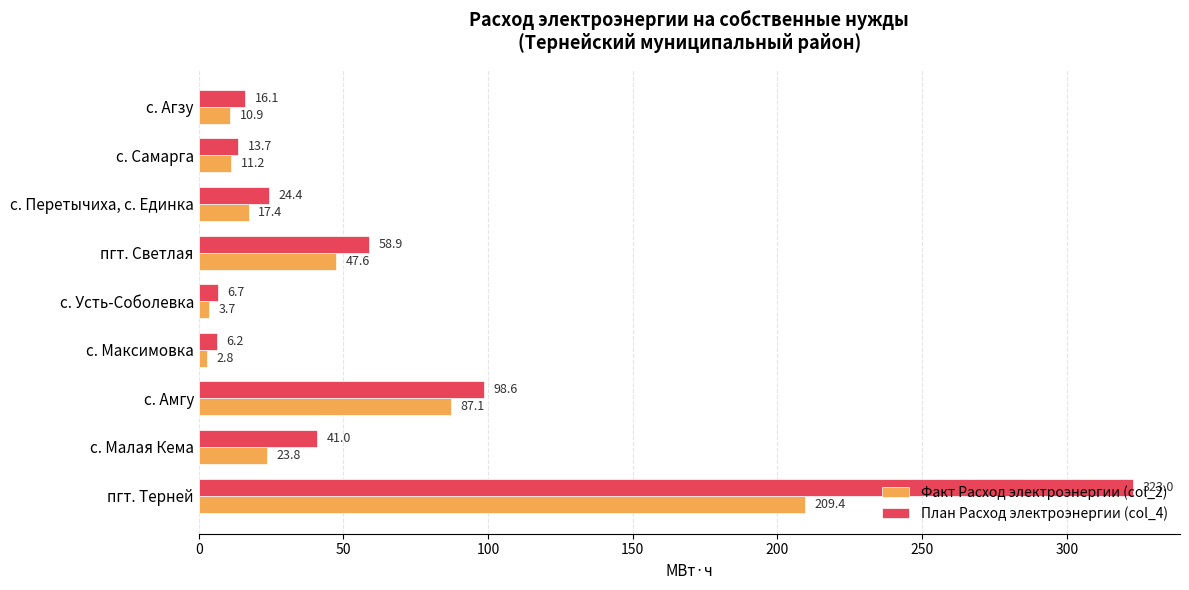

At пгт. Терней, list the series in order from largest to smallest.

План Расход электроэнергии (col_4), Факт Расход электроэнергии (col_2)